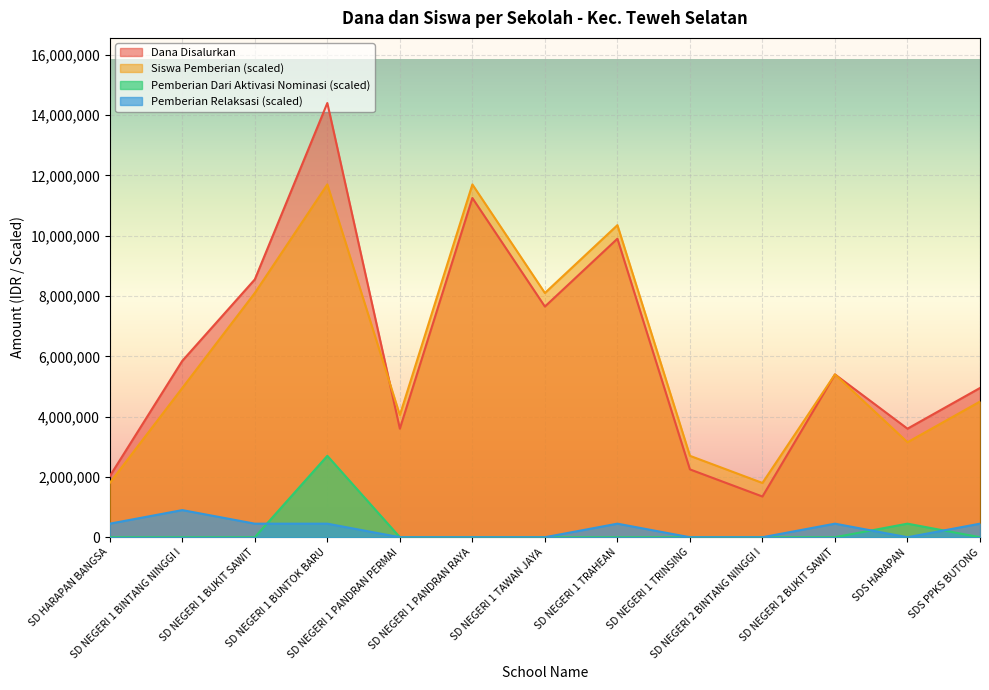

Where is the first local minimum for Siswa Pemberian?

SD NEGERI 1 PANDRAN PERMAI